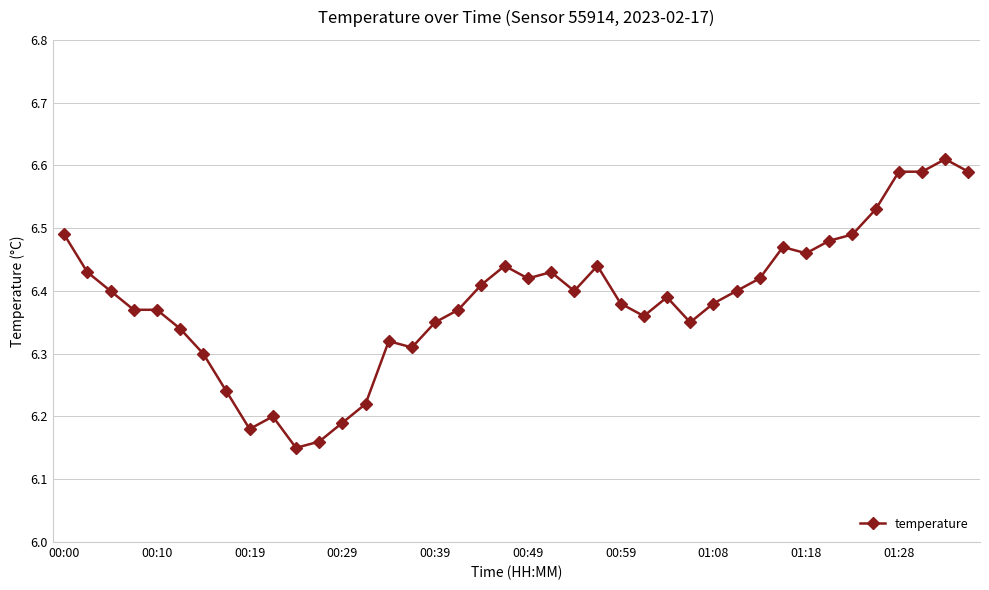

What is the difference between the second highest and second lowest values?

0.4